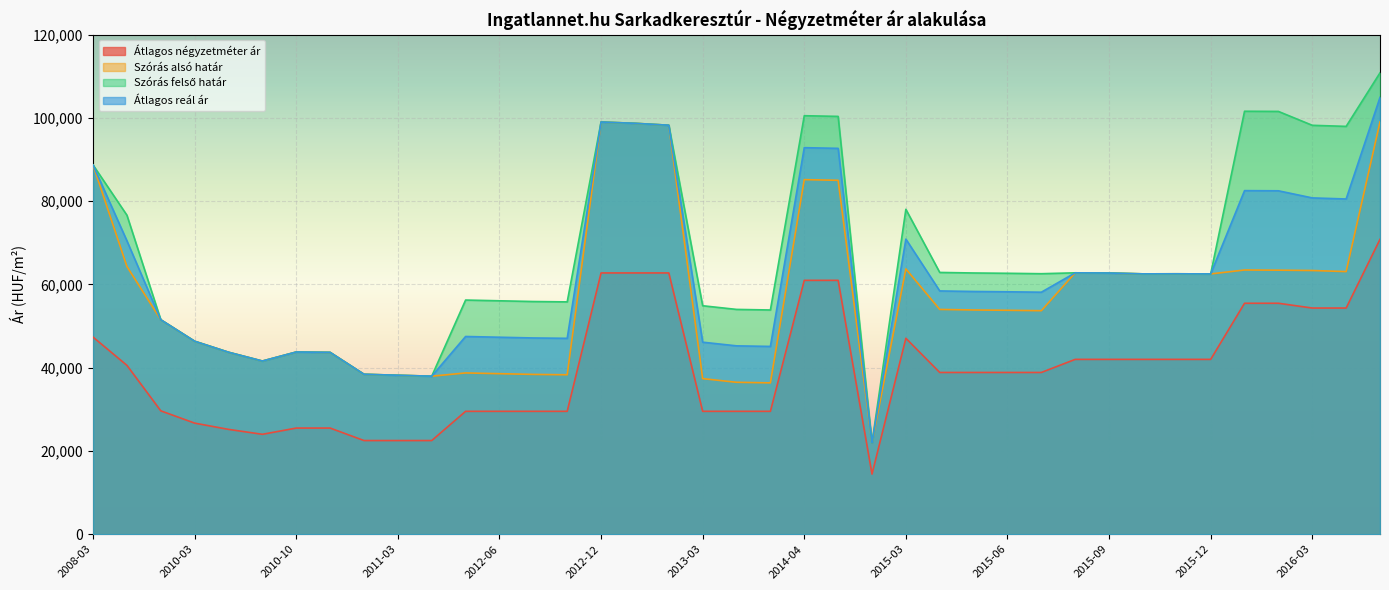

Count the number of data series in this chart.

4